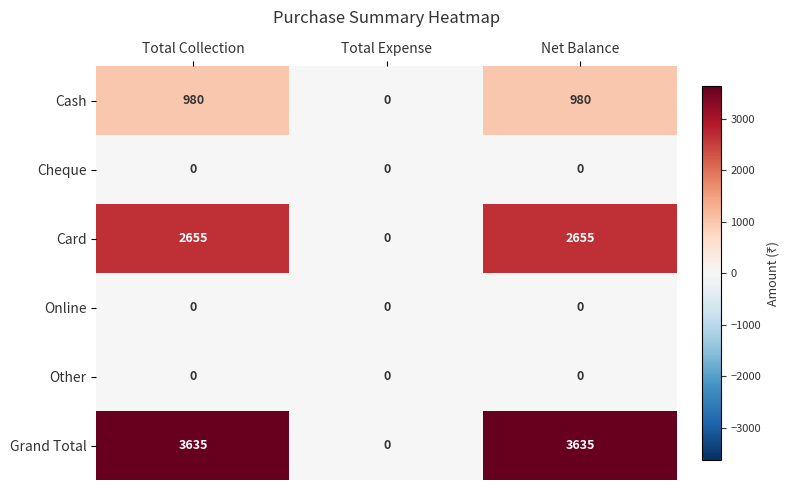

Is the value of Cheque at Total Collection greater than the value of Card at Net Balance?

No